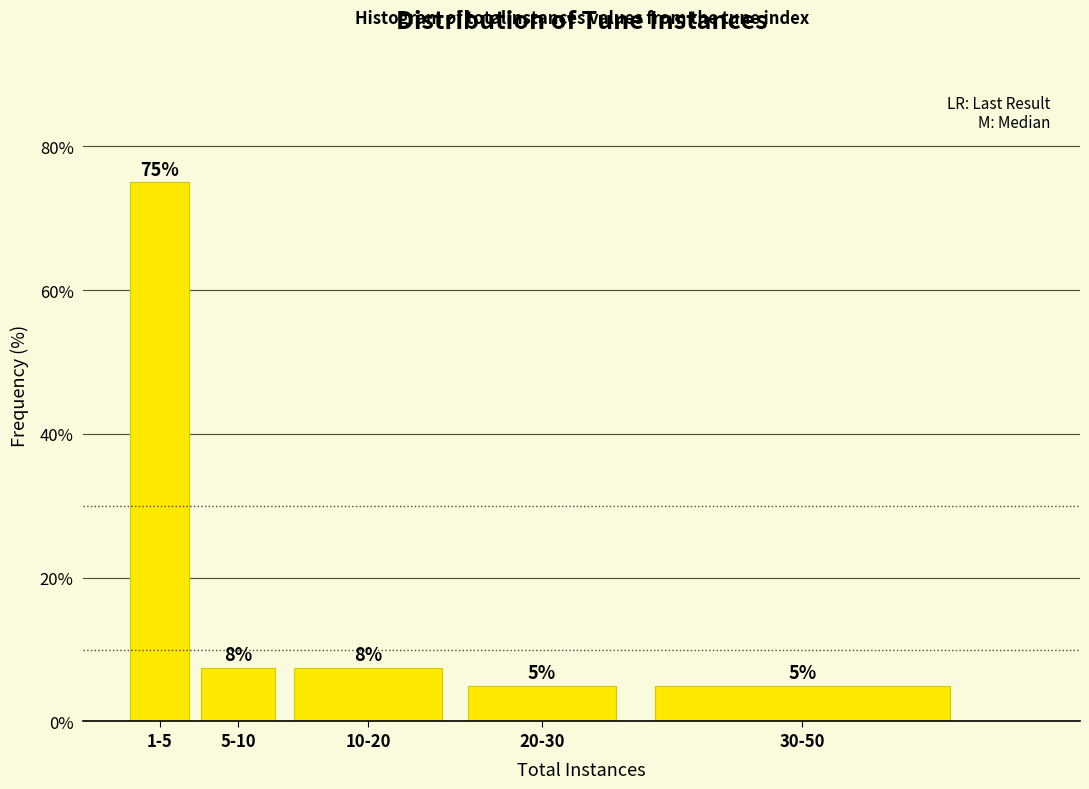

What is the difference between the maximum and minimum values?

70.0